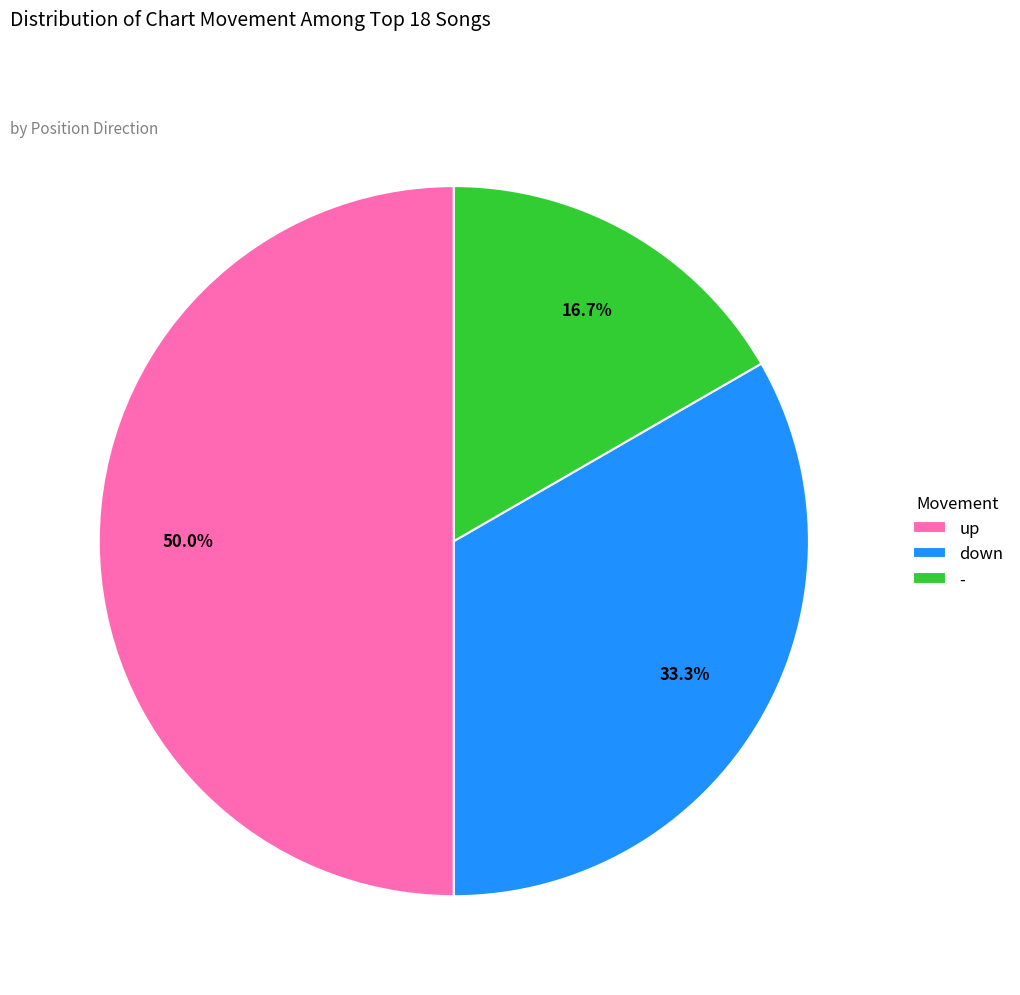

Between down and -, which is larger?

down